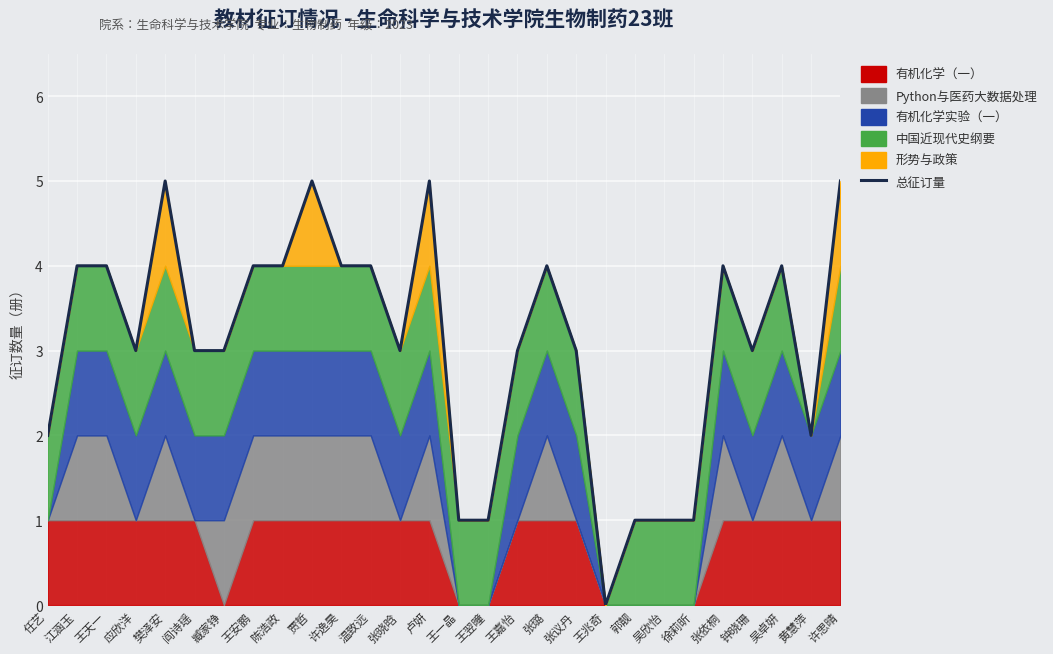

Is it true that the value at 钟晓珊 is 5?

False